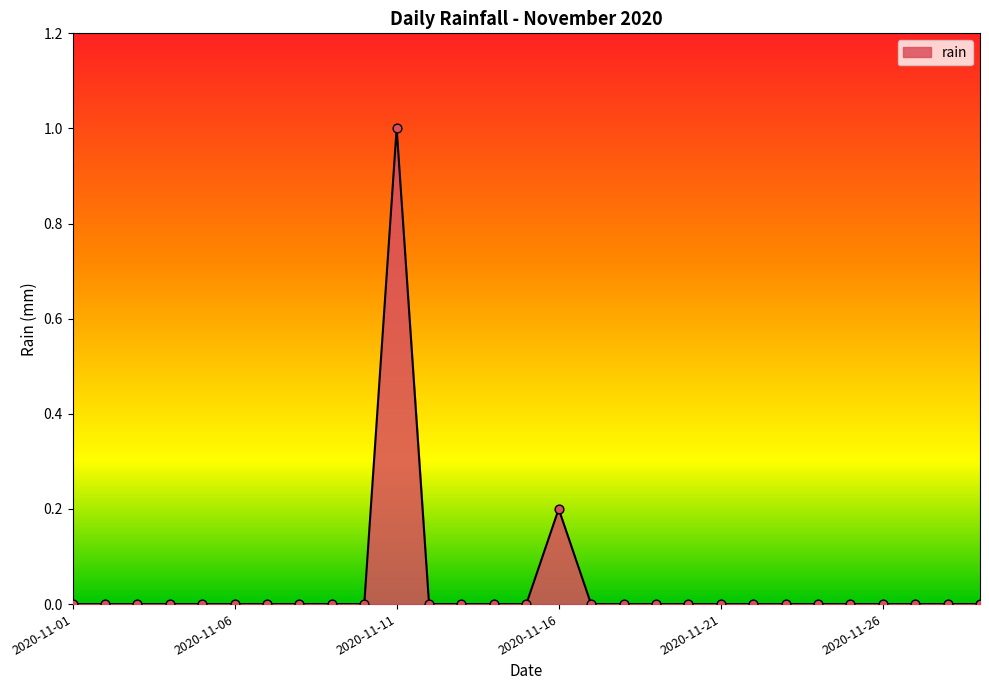

What is the difference between the maximum and minimum values?

1.0